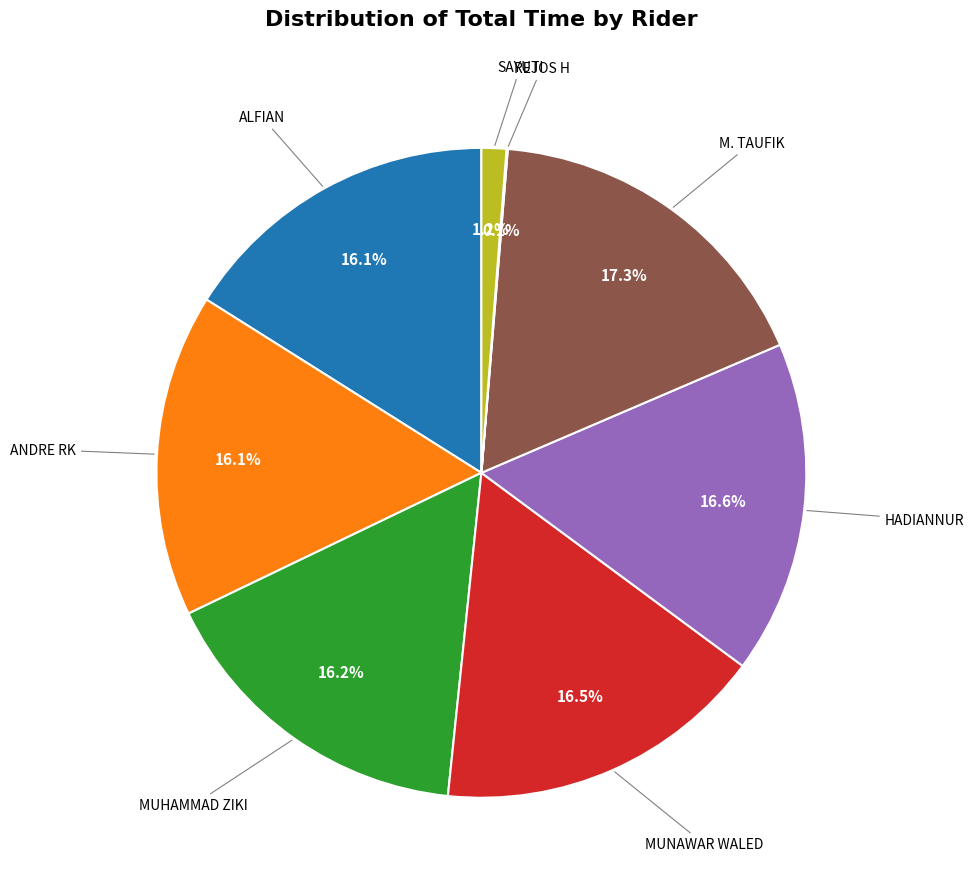

Does any single category account for the majority?

No